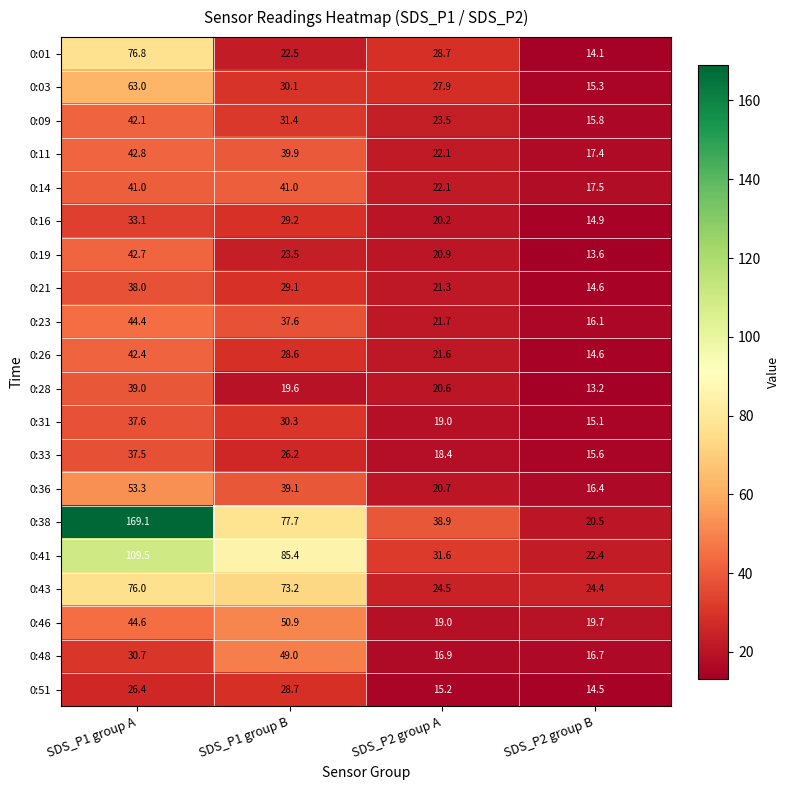

What is the minimum value shown in the chart?

13.2